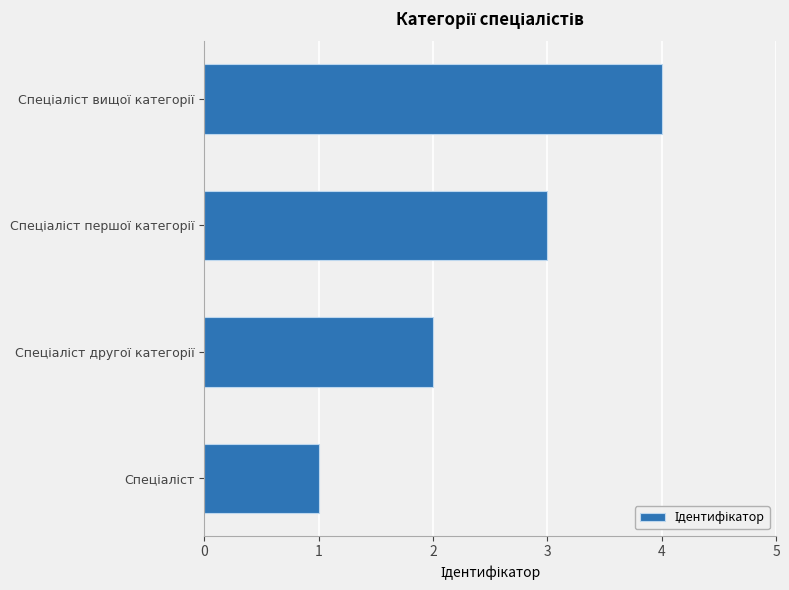

What is the sum of all values?

10